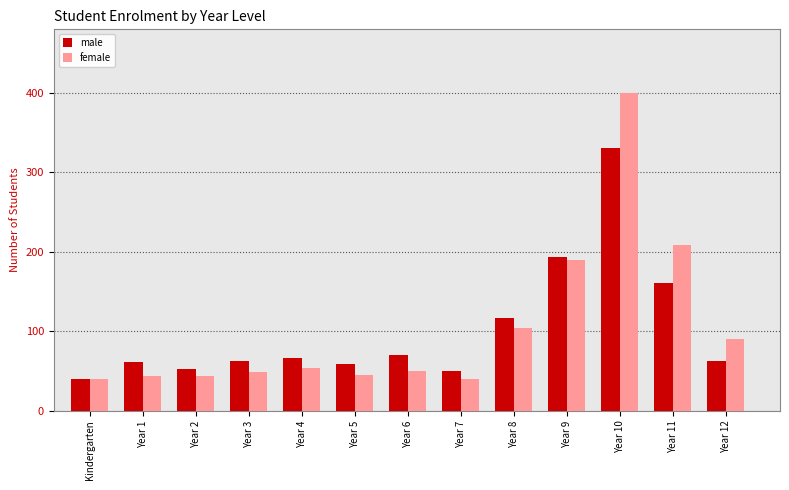

How many data points does each series have?

13